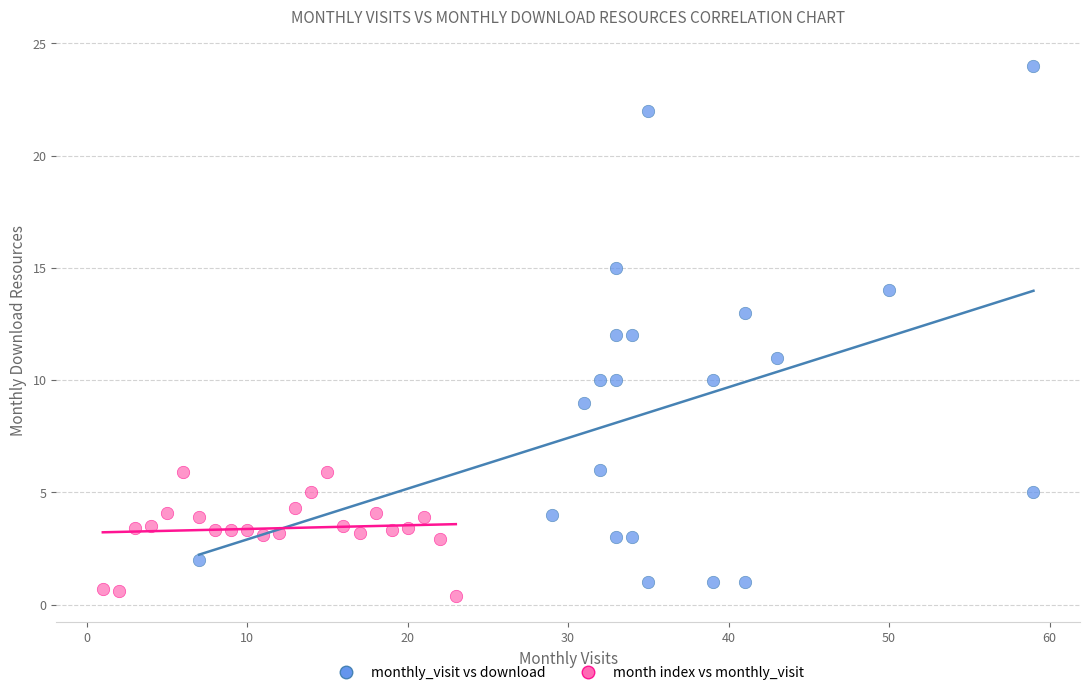

Which series has the widest spread of Y values?

monthly_visit vs download